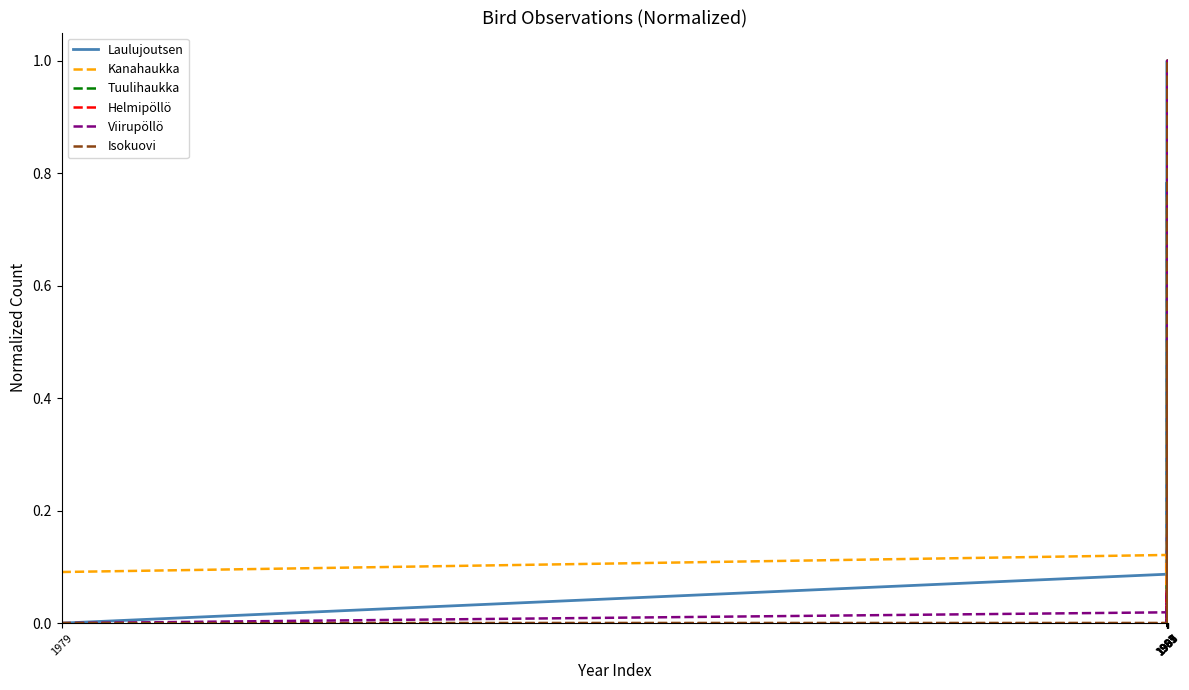

Which series has the largest total across all categories?

Kanahaukka